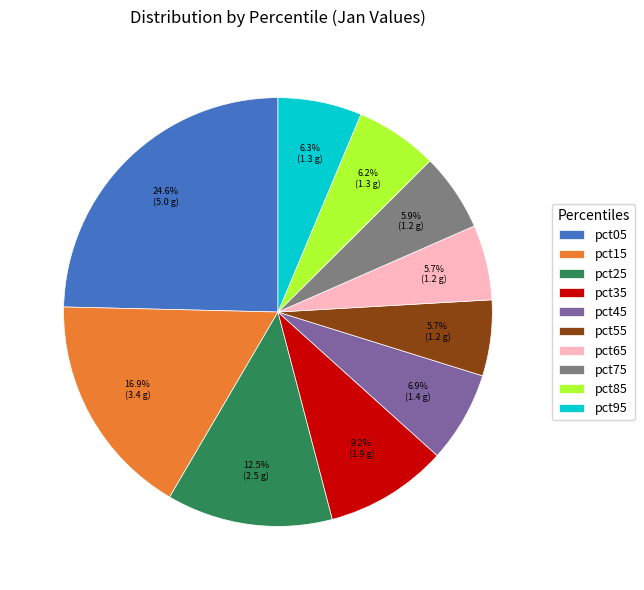

How many slices are in this pie chart?

10